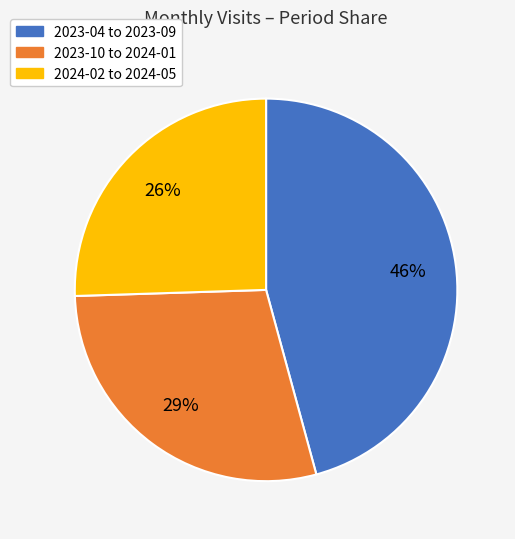

Is there any slice that represents more than half of the pie?

No